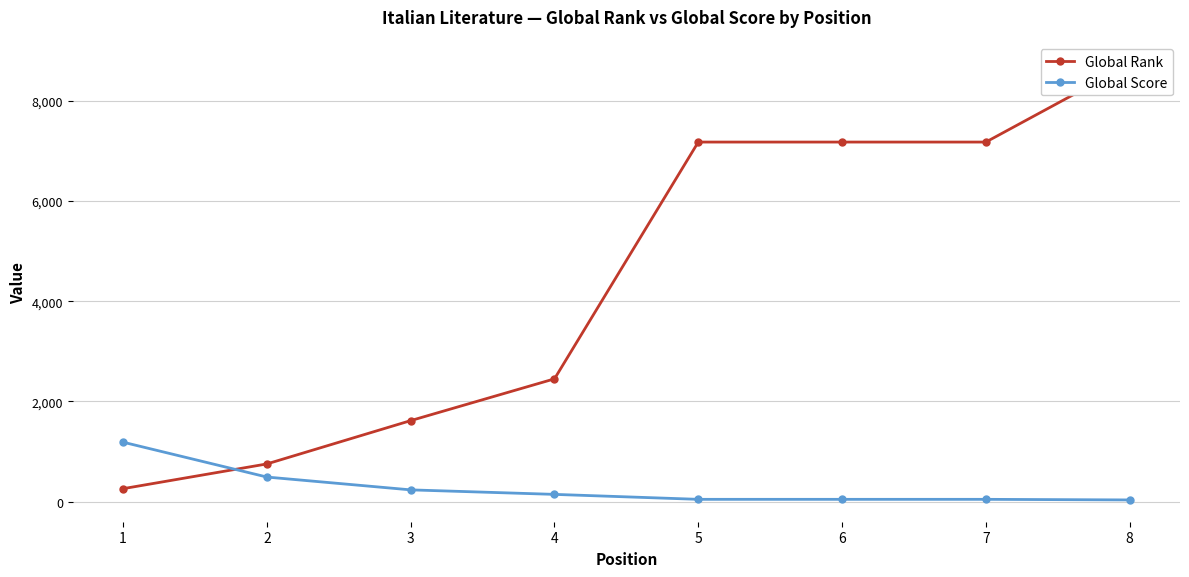

Is this an area chart (filled region under the line)?

No